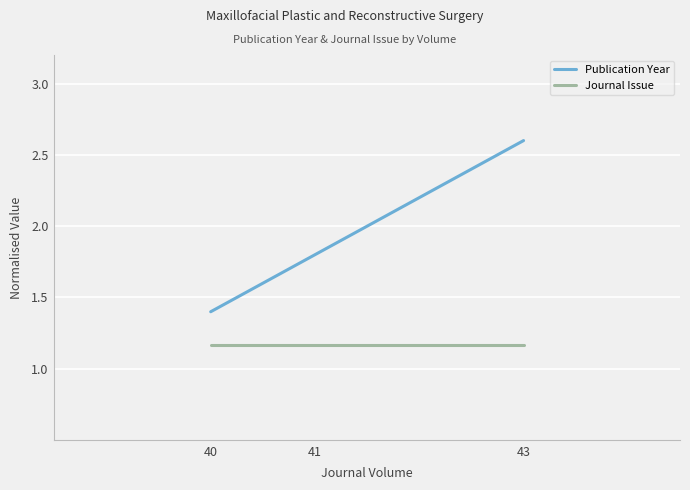

True or false: Publication Year has a value of 1.8 at 43.

False